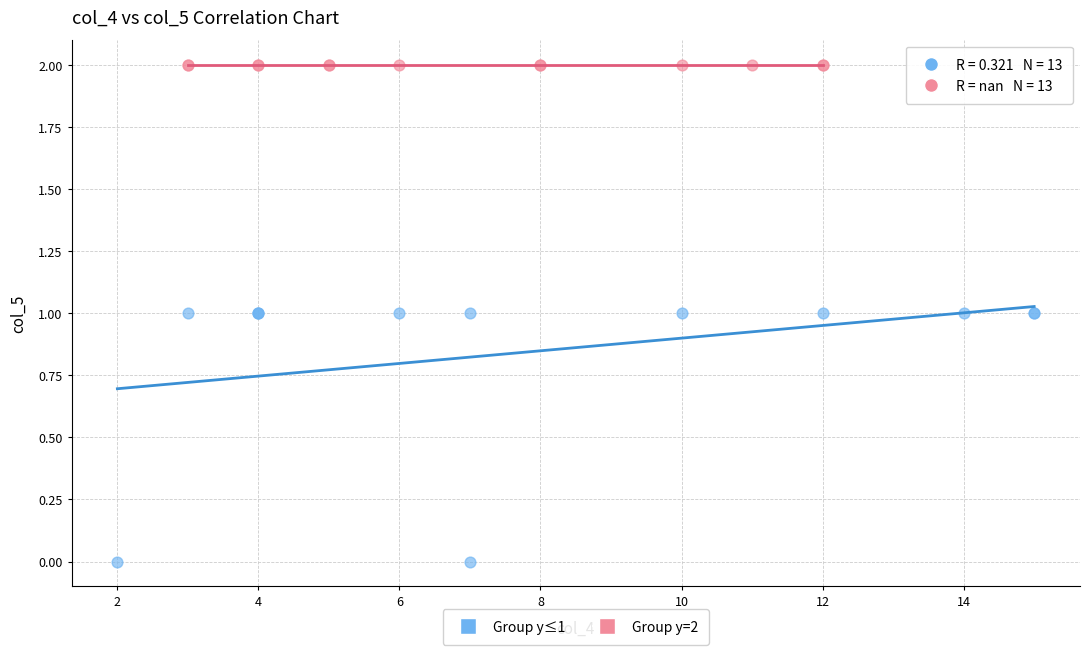

Which series reaches the minimum Y coordinate?

Group y≤1